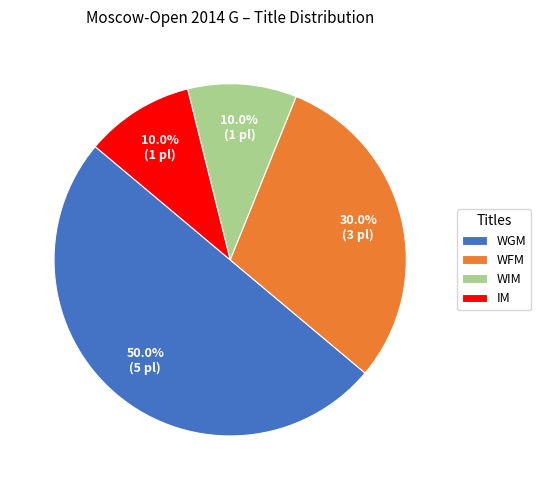

Does IM represent more than half of the total?

No